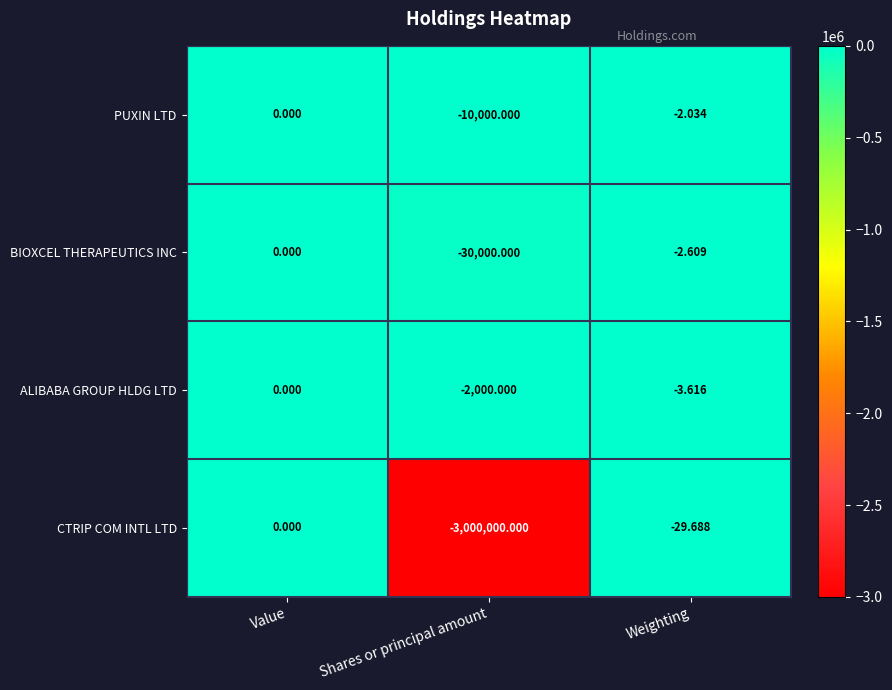

Rank the categories by ALIBABA GROUP HLDG LTD value from lowest to highest.

Shares or principal amount, Weighting, Value